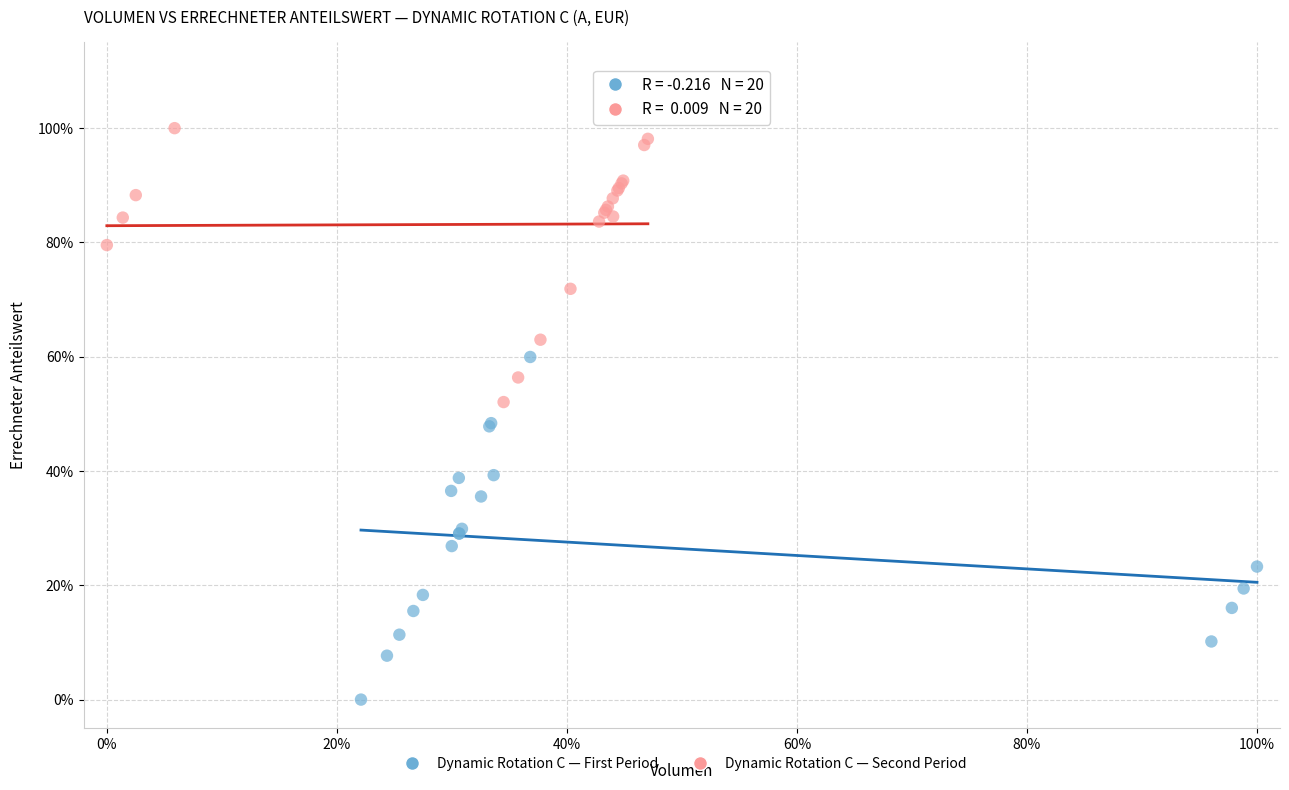

What are all the series names shown in the legend?

Dynamic Rotation C — First Period, Dynamic Rotation C — Second Period